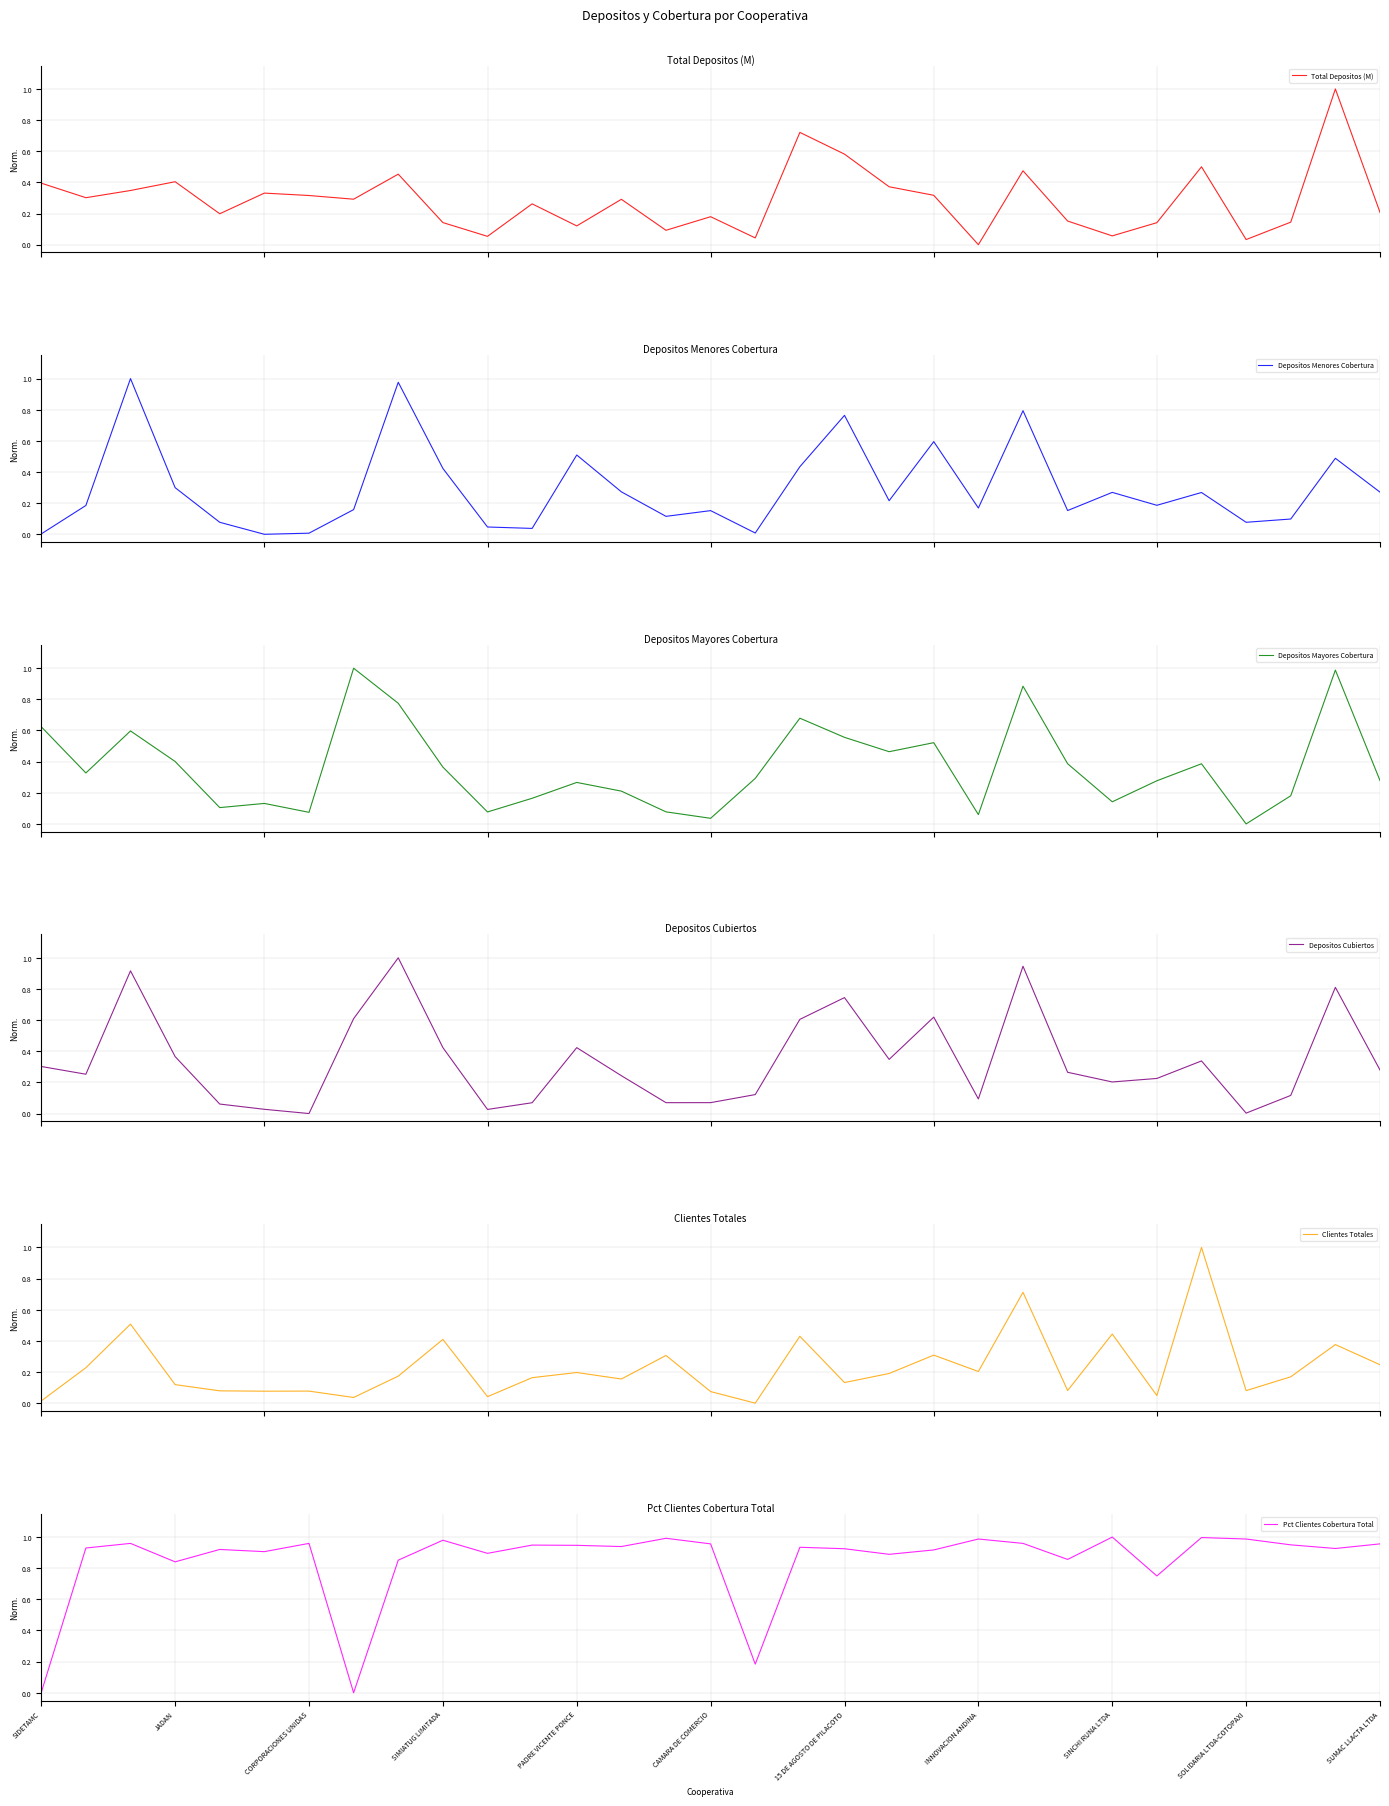

What is the maximum value for Total Depositos (M)?

1.0